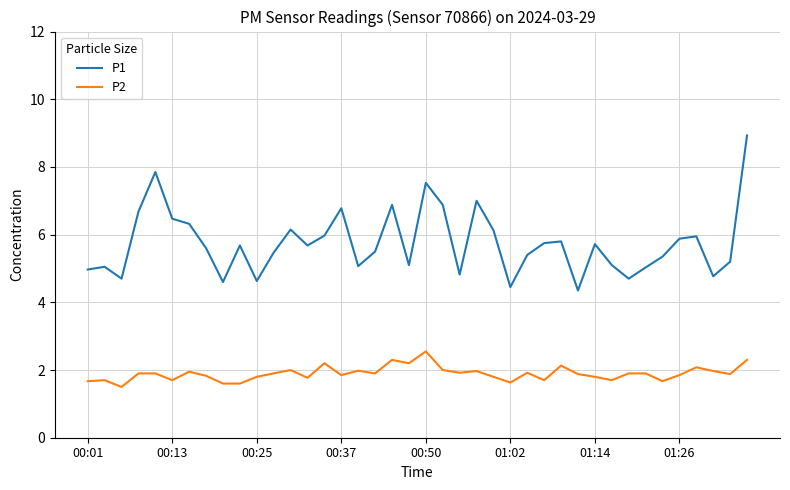

Which series has the largest range (max minus min)?

P1